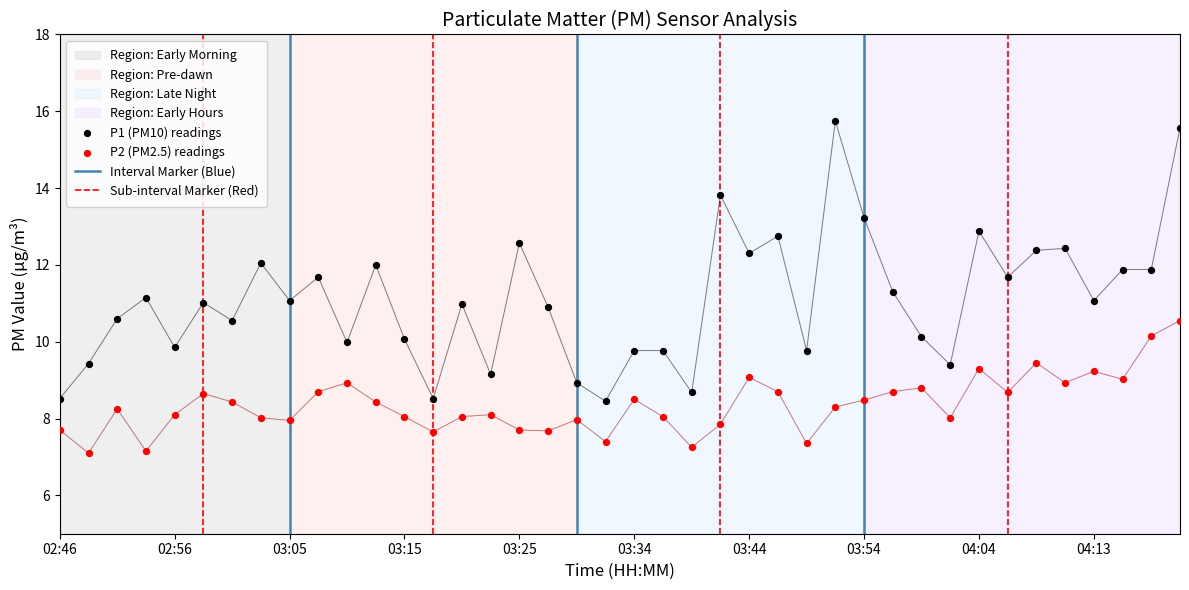

Which series has the widest spread of Y values?

P1 (PM10) readings